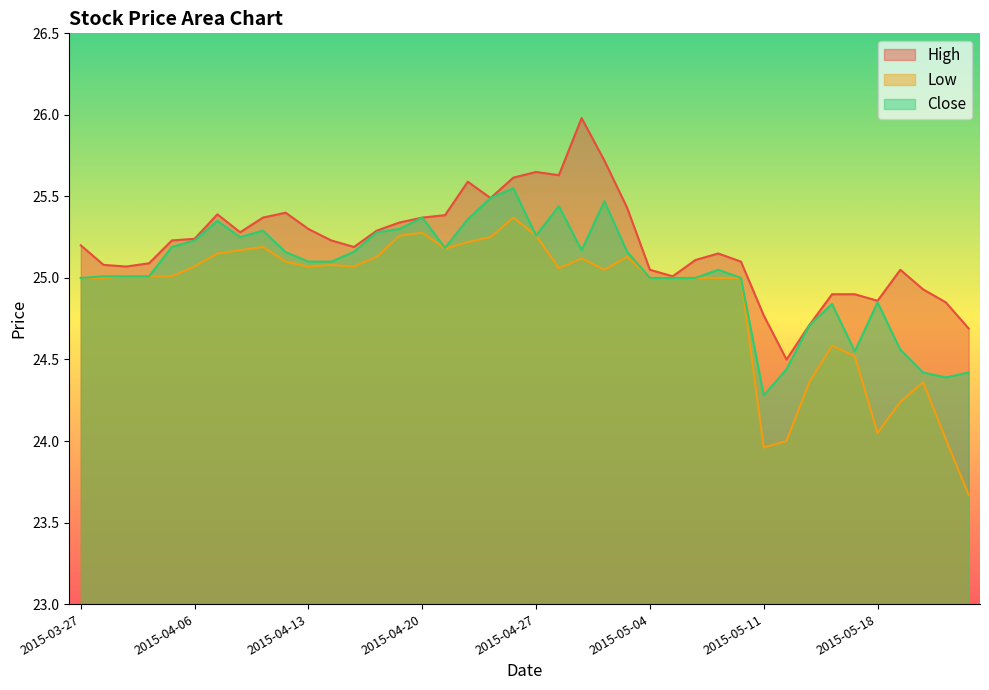

Rank the series at 2015-04-24 from lowest to highest value.

Low, Close, High